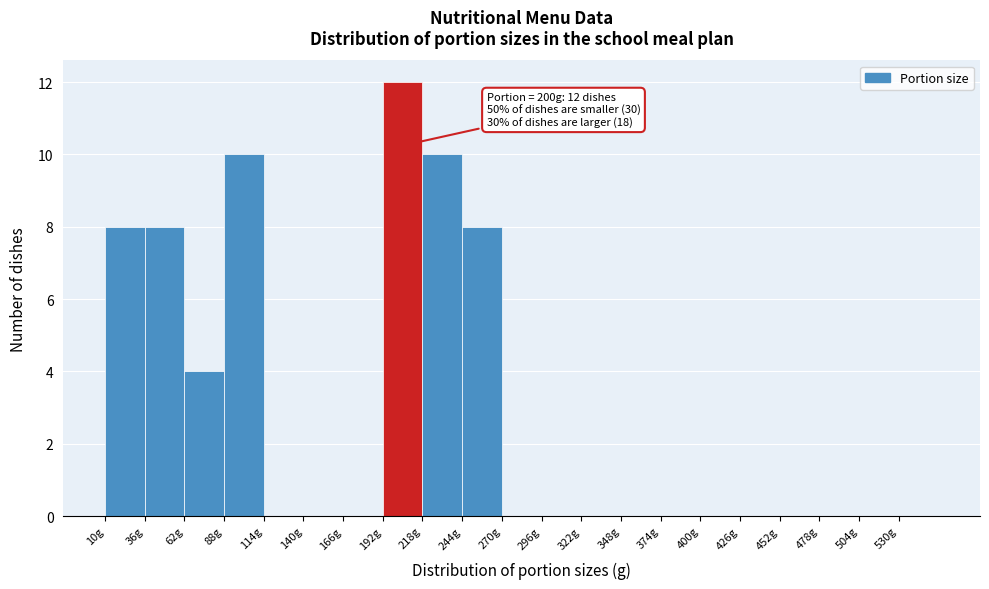

Which range on the x-axis has the tallest bar?

192 to 218